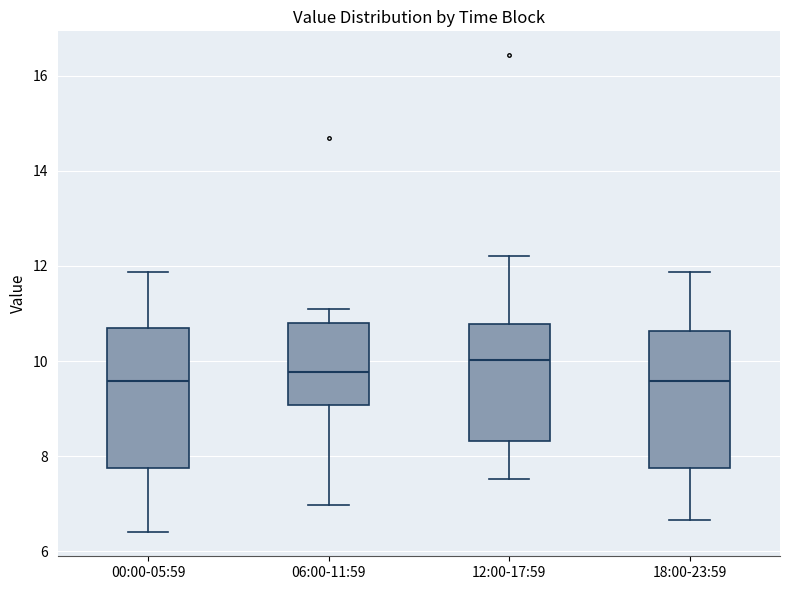

Reading left to right, transcribe this box plot: for each box, give where its median line is, the range the box spans, and where its two whiskers end, as read against the y-axis. The values are not printed on the chart, so give them approximately, as read against the axis.

00:00-05:59: median 9.6, box 7.8 to 10.8, whiskers 6.4 to 11.8
06:00-11:59: median 9.8, box 9.0 to 10.8, whiskers 7.0 to 11.2
12:00-17:59: median 10.0, box 8.4 to 10.8, whiskers 7.6 to 12.2
18:00-23:59: median 9.6, box 7.8 to 10.6, whiskers 6.6 to 11.8